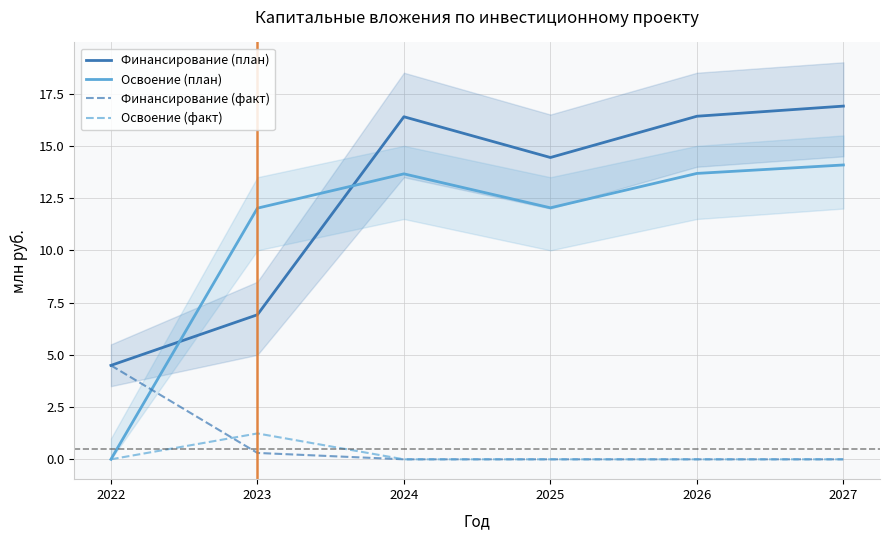

Is it true that Освоение (факт) equals 0.6 at 2023?

False